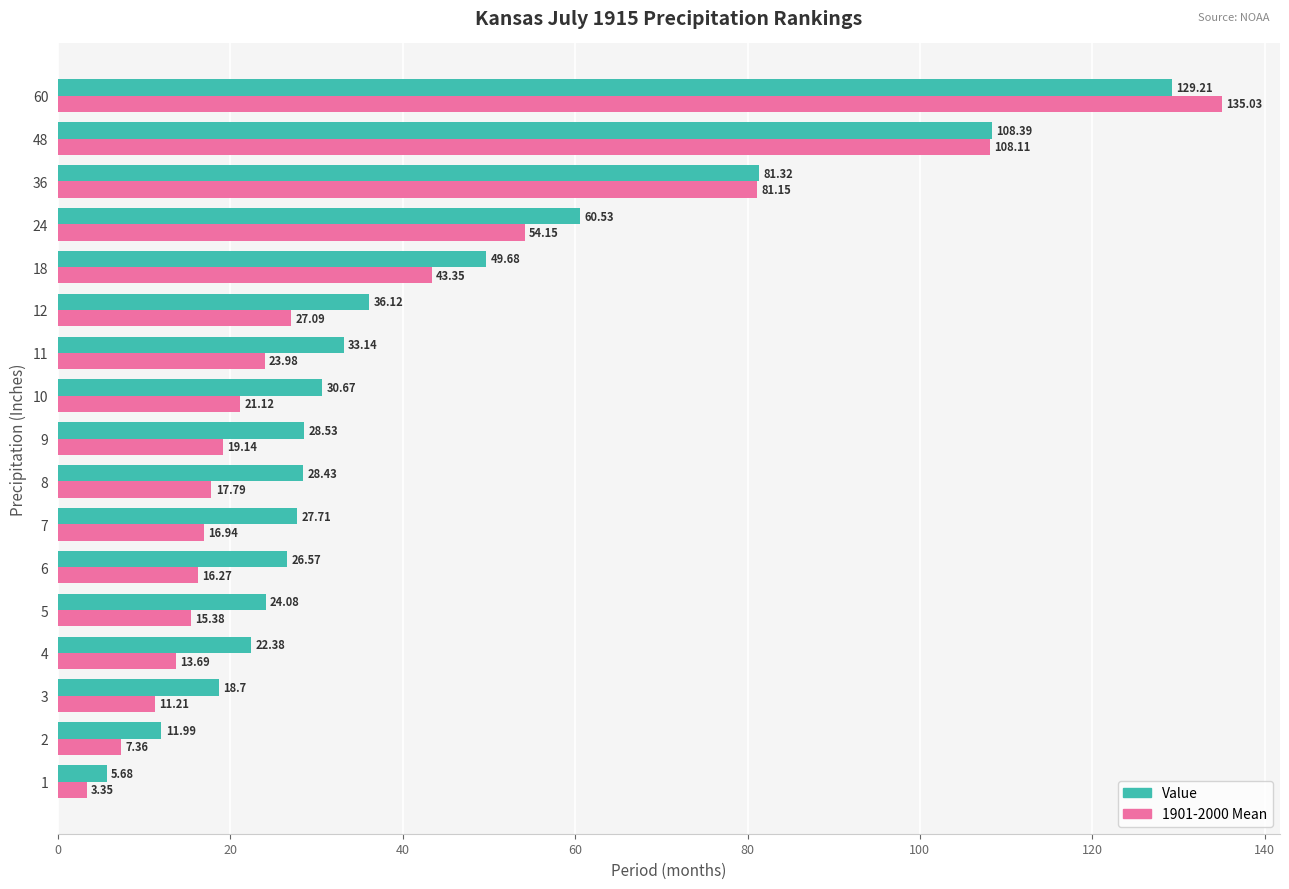

Which series has the widest spread of values?

1901-2000 Mean